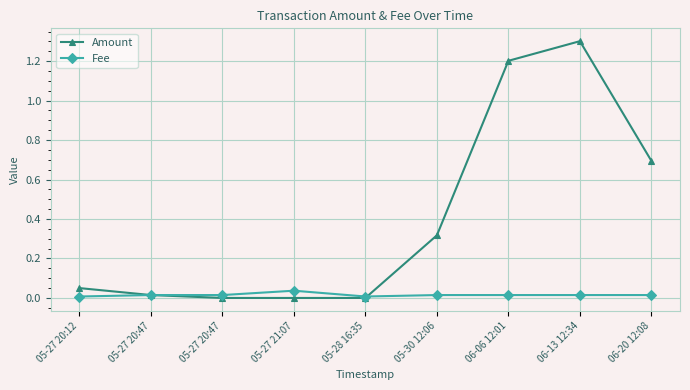

How many categories are shown in the chart?

9